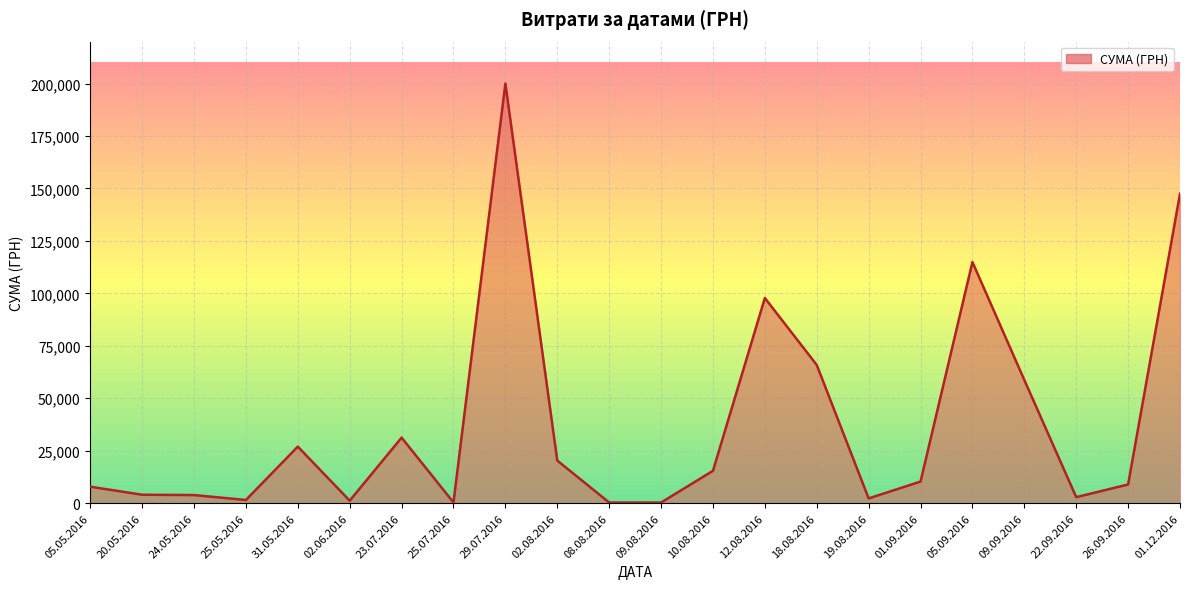

Between 02.08.2016 and 20.05.2016, which is larger?

02.08.2016